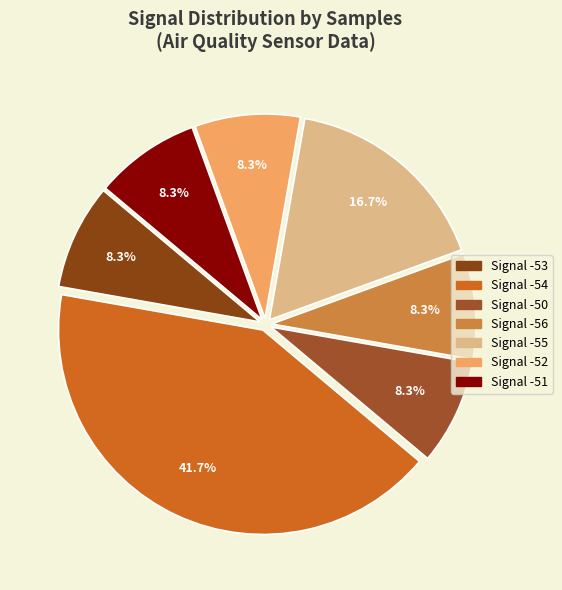

How many segments does this pie chart have?

7